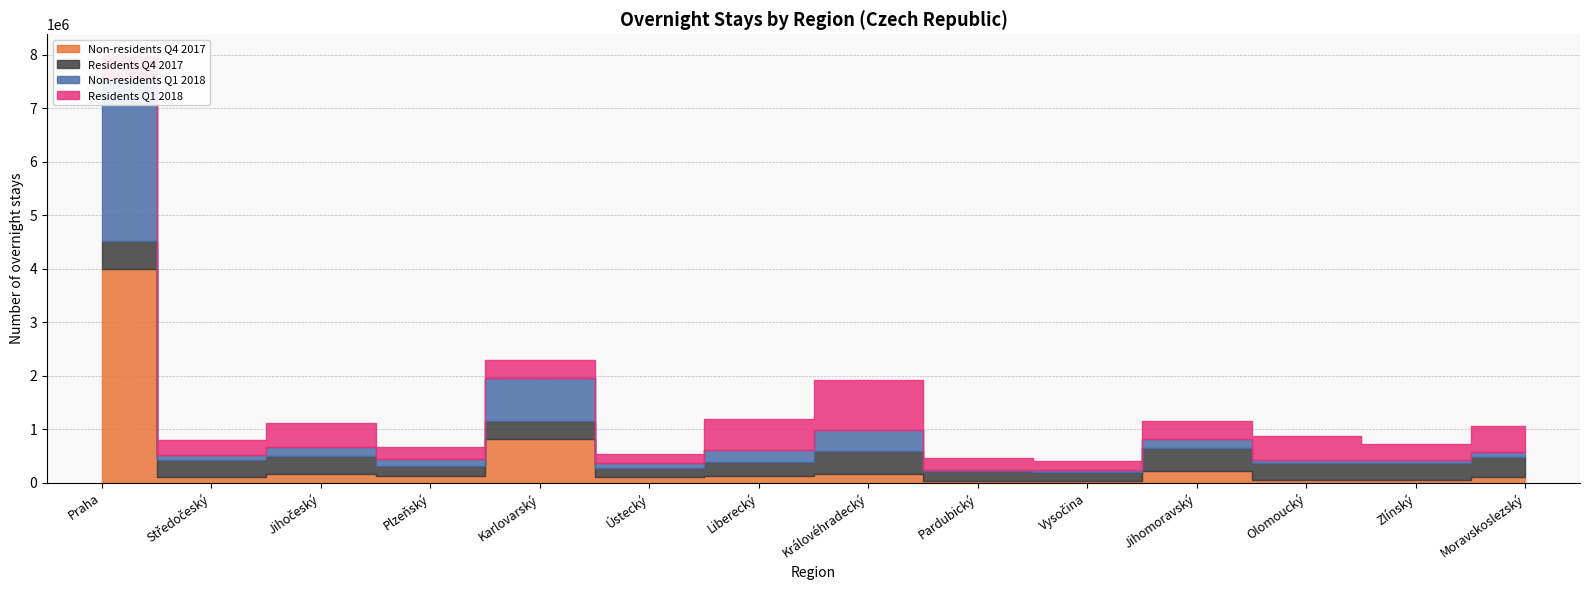

How many intersections are there between Non-residents Q4 2017 and Non-residents Q1 2018?

8